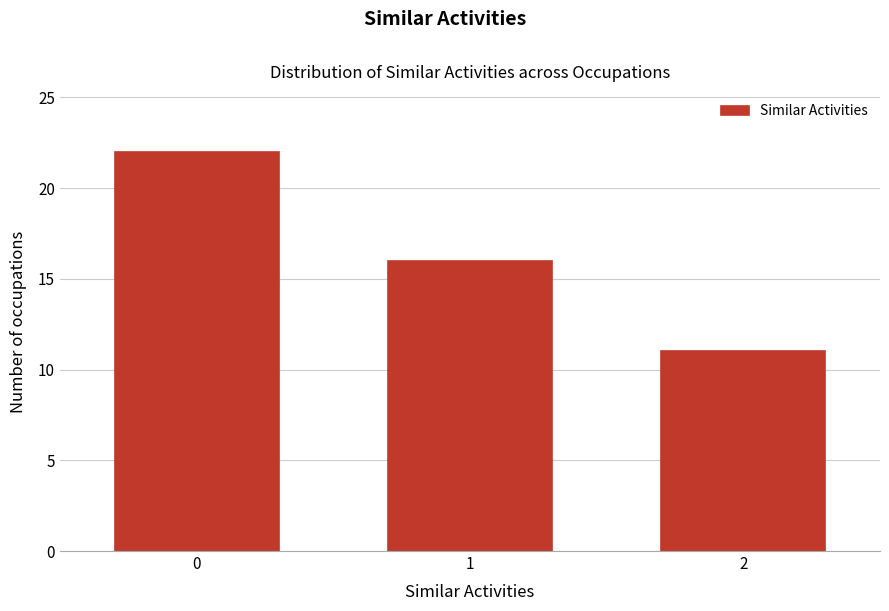

Reading left to right, what are all the values shown in this chart?

0=22	1=16	2=11